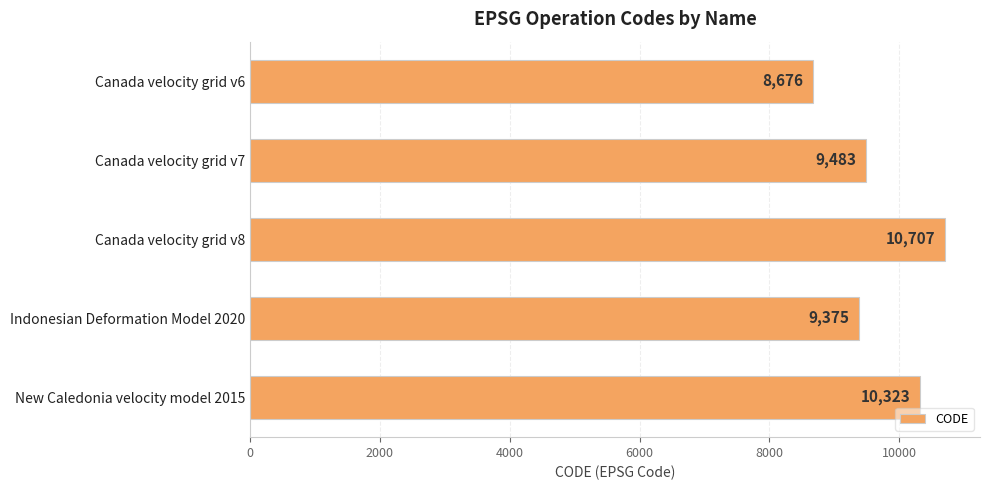

What is the approximate value at Indonesian Deformation Model 2020, to the nearest 50?

9400